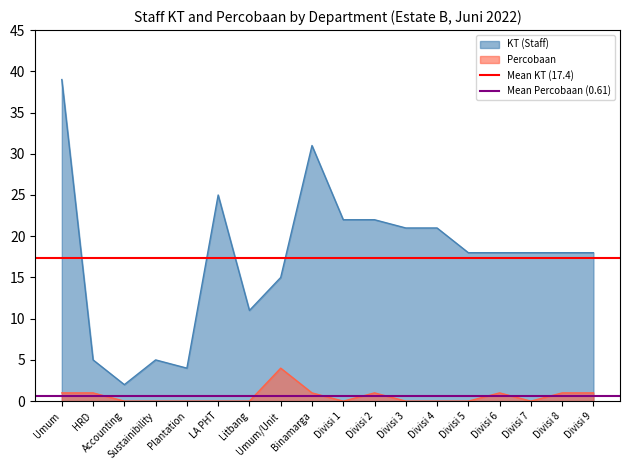

True or false: Percobaan and KT (Staff) intersect in this chart.

False